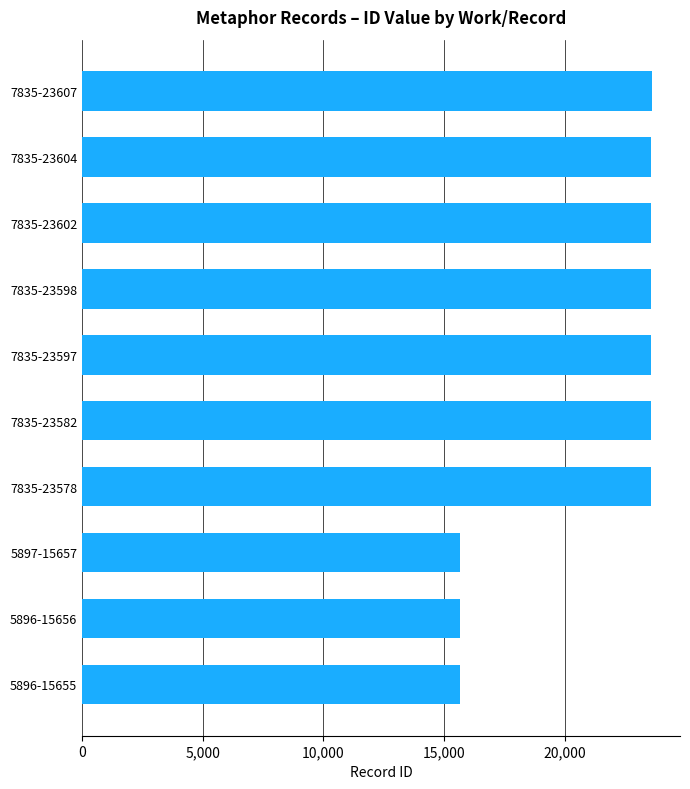

What is the minimum value shown in the chart?

15655